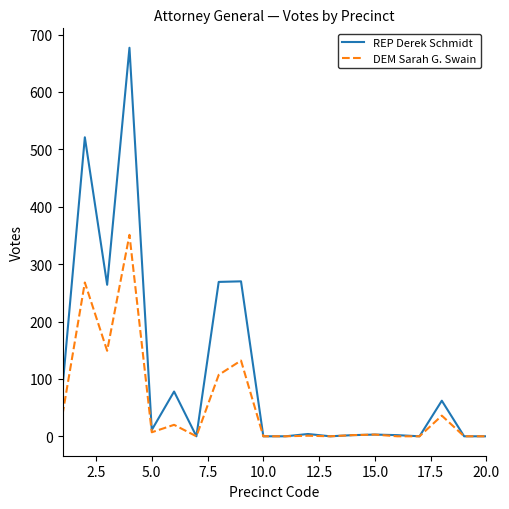

What is the maximum value for REP Derek Schmidt?

677